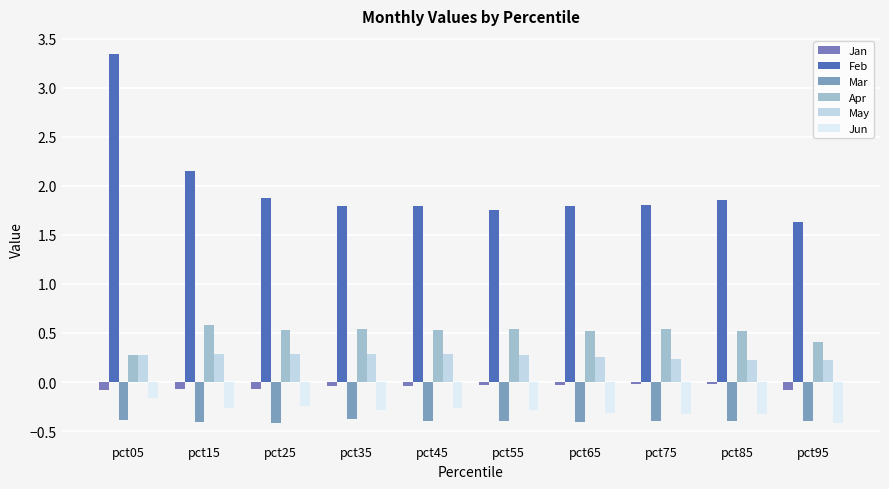

Is it true that Mar equals -0.1 at pct85?

False